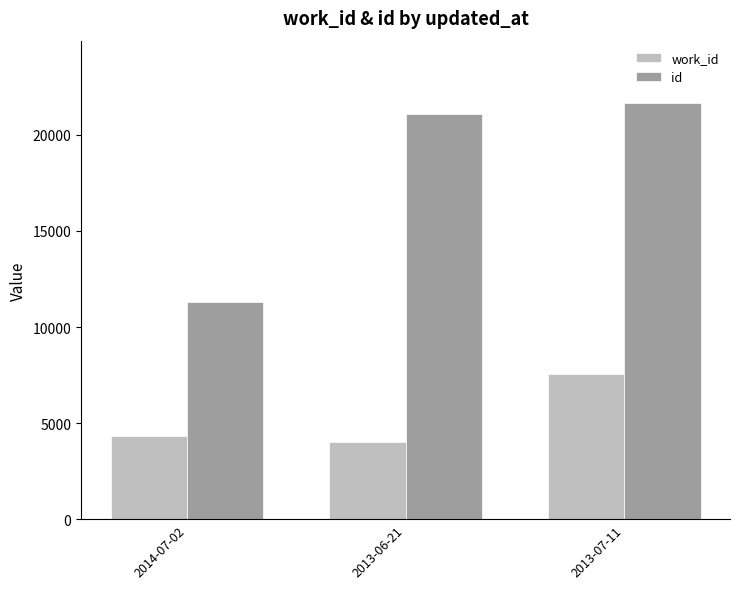

The id series shows 29304 at 2013-07-11. True or false?

False